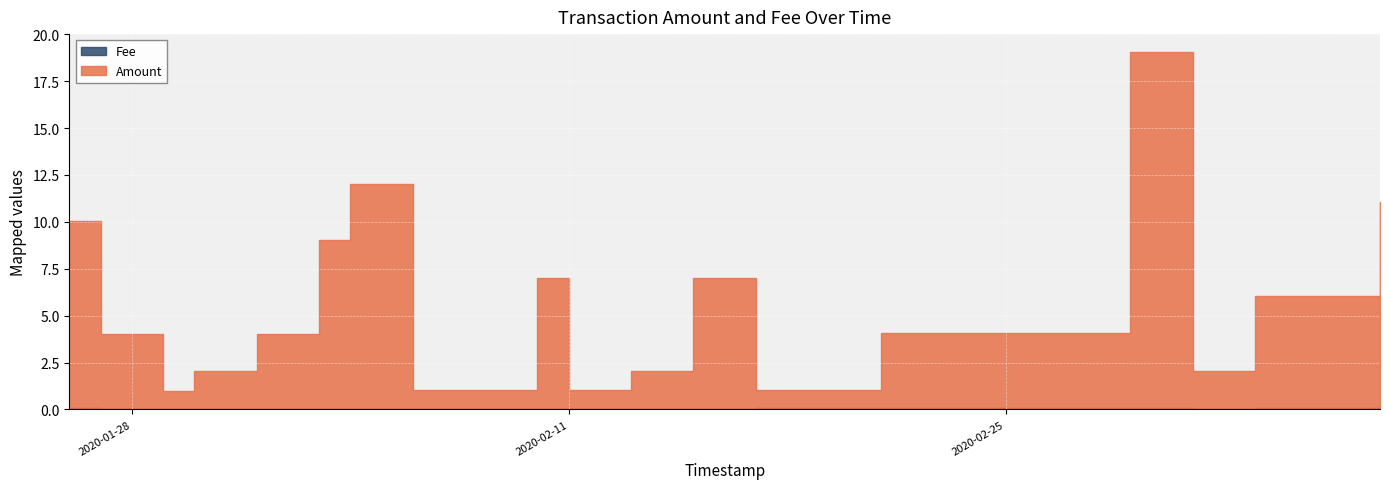

Does the chart display data point markers on the line(s)?

No